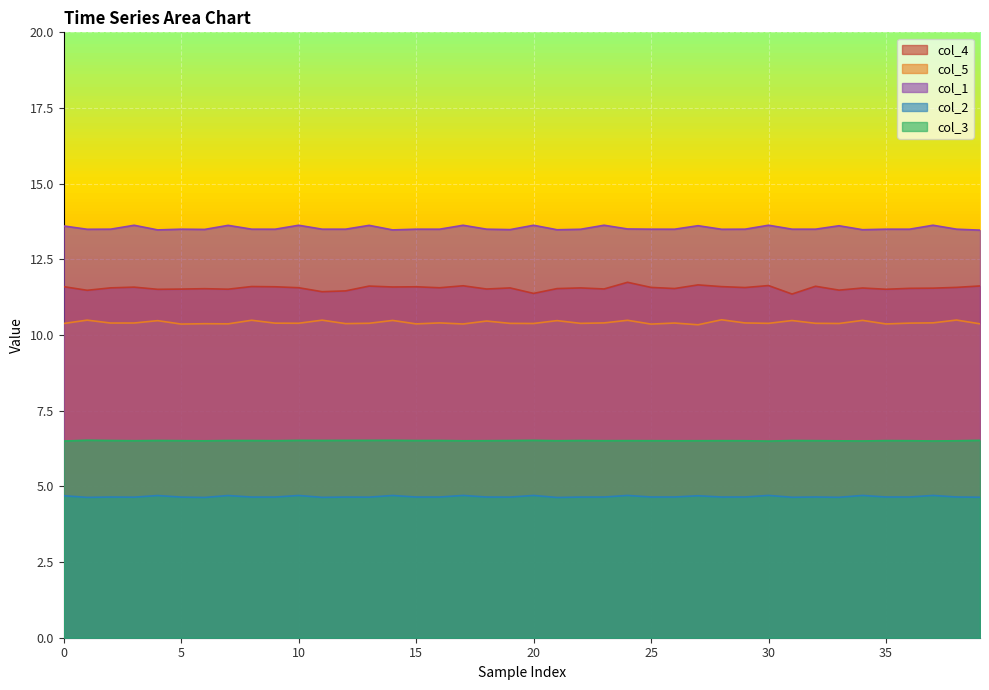

What is the label of the 38th point from the left?

37